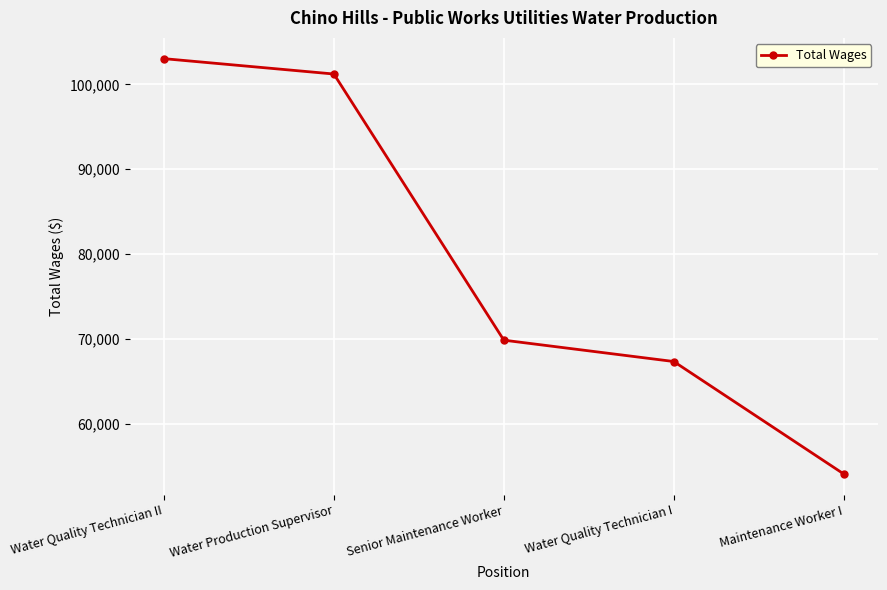

Reading right to left, extract all data points from this chart.

54054	67314	69833	101223	103035